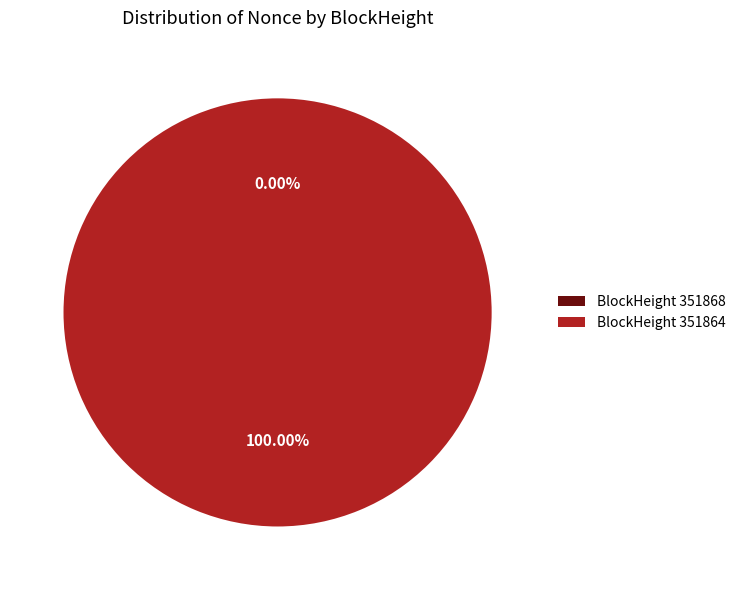

Which category has the smallest portion of the pie?

351868